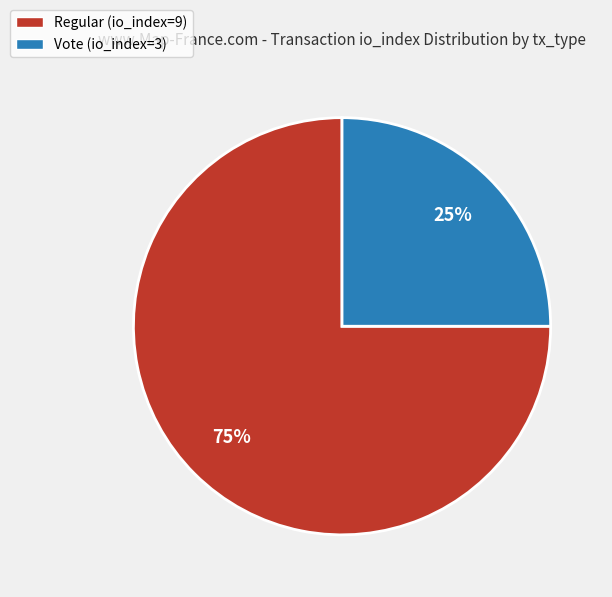

How many segments does this pie chart have?

2